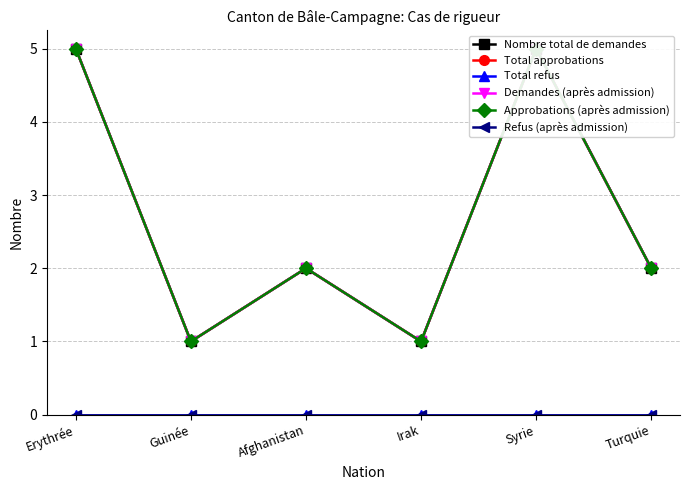

Where does the Approbations (après admission) series first go above 2?

Erythrée